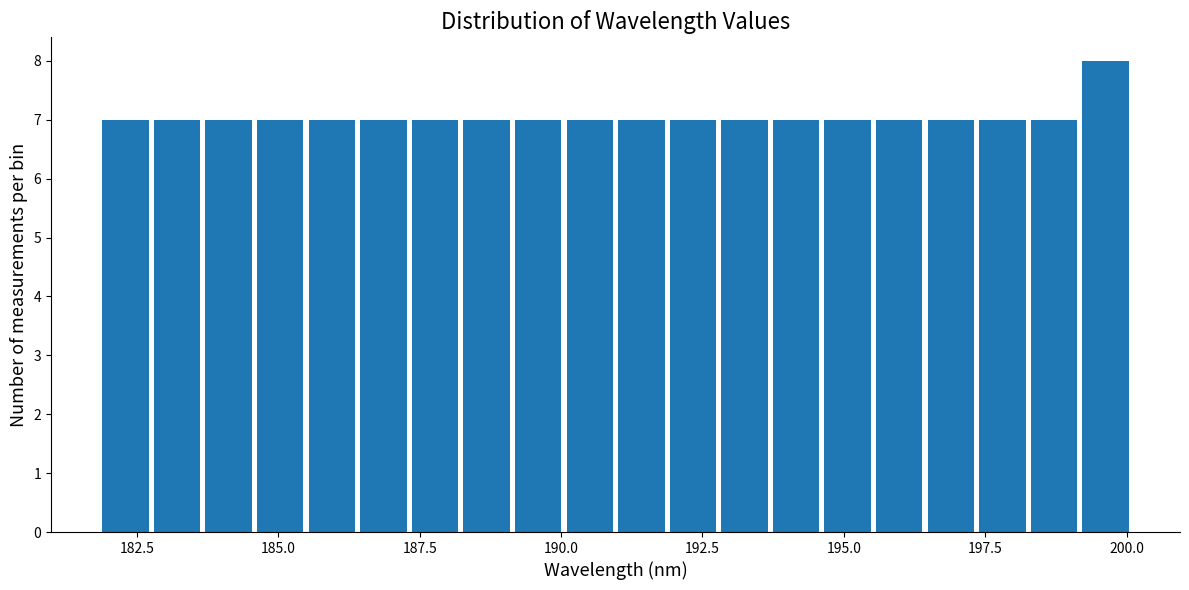

Read against the x-axis, roughly where is the centre of the tallest bar?

199.5